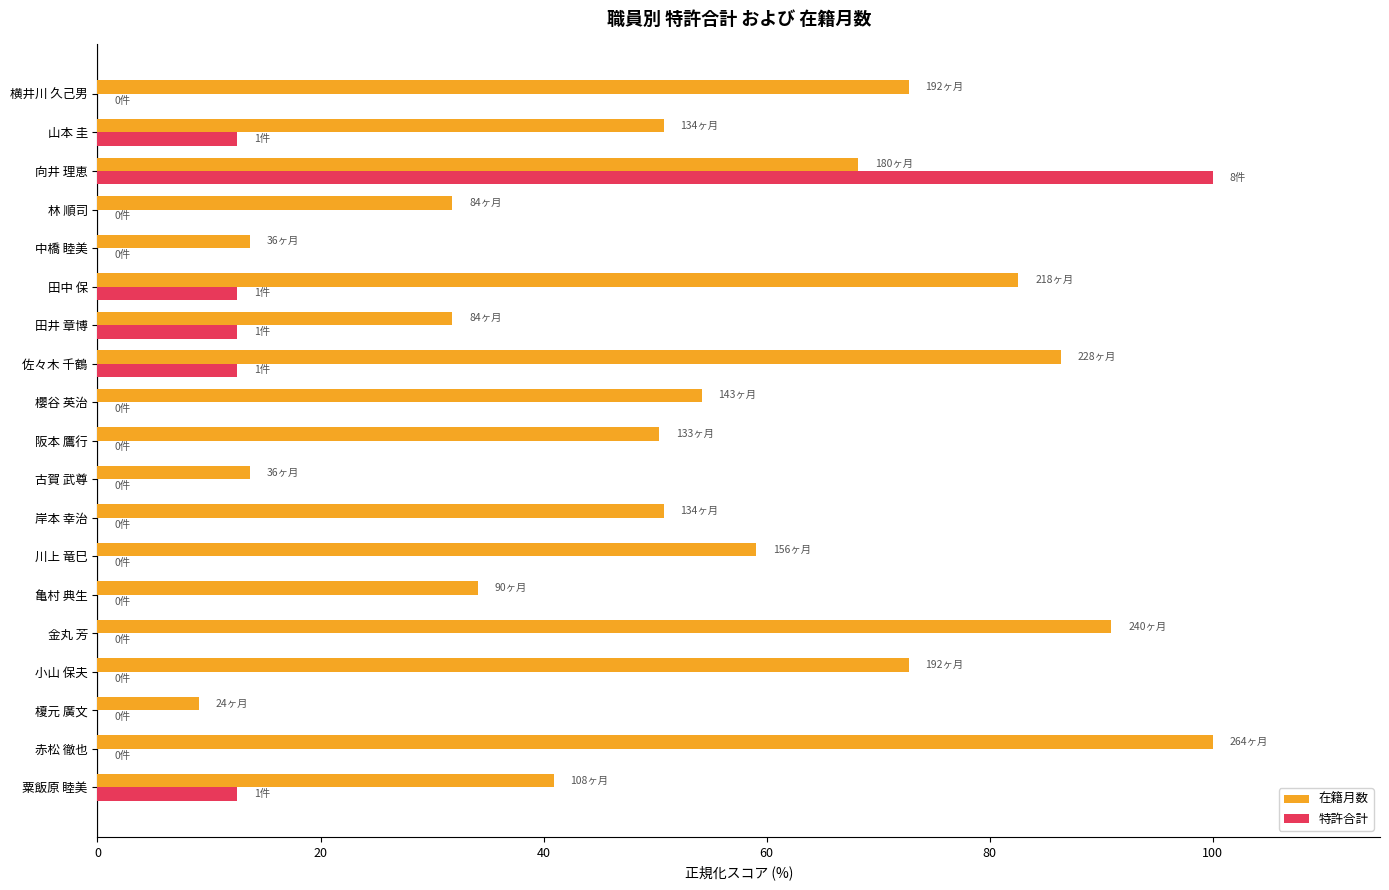

Which series has the largest total across all categories?

在籍月数